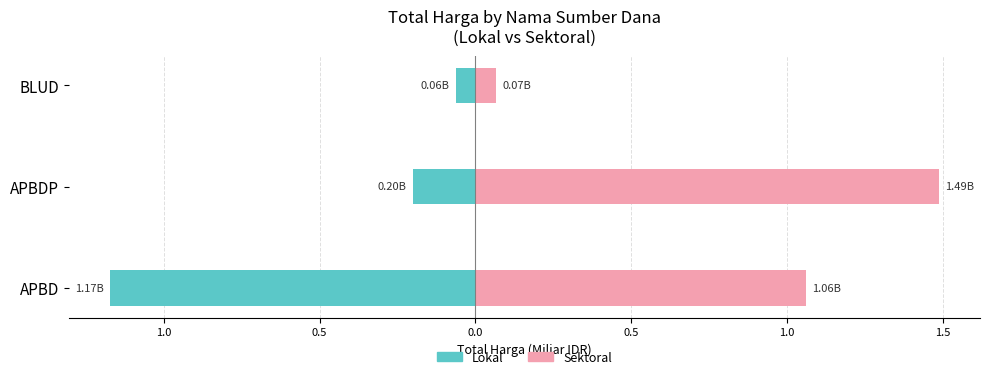

What is the difference between the maximum and second lowest values in the Sektoral series?

0.4